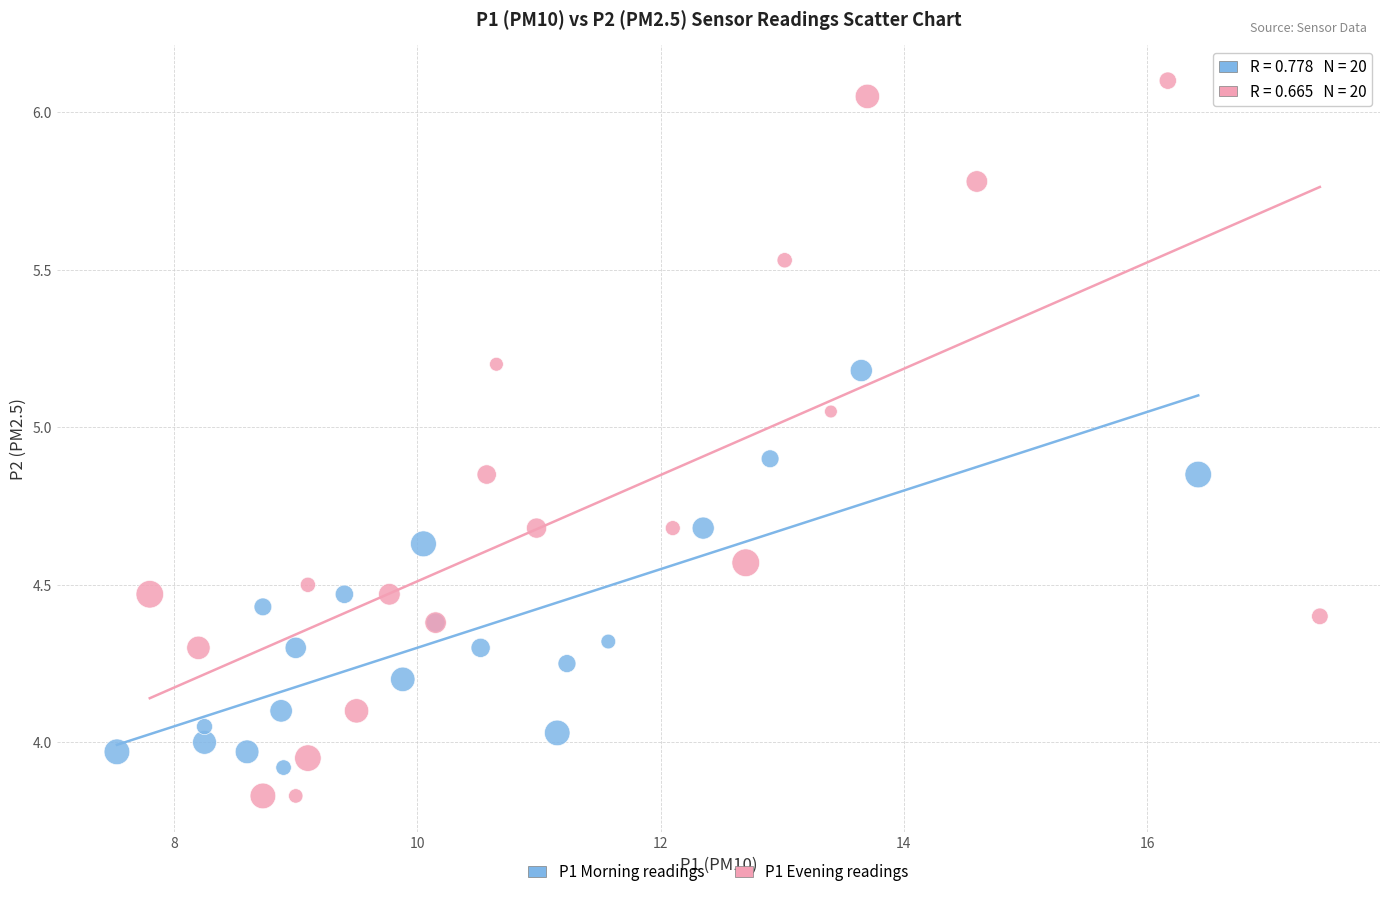

Which series has the largest Y range (max minus min)?

P1 Evening readings